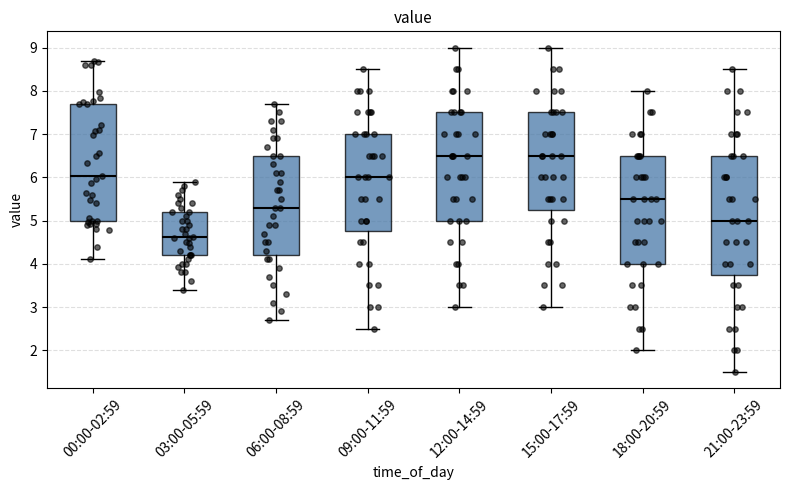

Reading left to right, read every box against the y-axis: the position of its median line, the range the box covers, and the ends of its whiskers. The values are not printed on the chart, so give them approximately, as read against the axis.

00:00-02:59: median 6.0, box 5.0 to 7.7, whiskers 4.1 to 8.7
03:00-05:59: median 4.6, box 4.2 to 5.2, whiskers 3.4 to 5.9
06:00-08:59: median 5.3, box 4.2 to 6.5, whiskers 2.7 to 7.7
09:00-11:59: median 6.0, box 4.8 to 7.0, whiskers 2.5 to 8.5
12:00-14:59: median 6.5, box 5.0 to 7.5, whiskers 3.0 to 9.0
15:00-17:59: median 6.5, box 5.3 to 7.5, whiskers 3.0 to 9.0
18:00-20:59: median 5.5, box 4.0 to 6.5, whiskers 2.0 to 8.0
21:00-23:59: median 5.0, box 3.8 to 6.5, whiskers 1.5 to 8.5